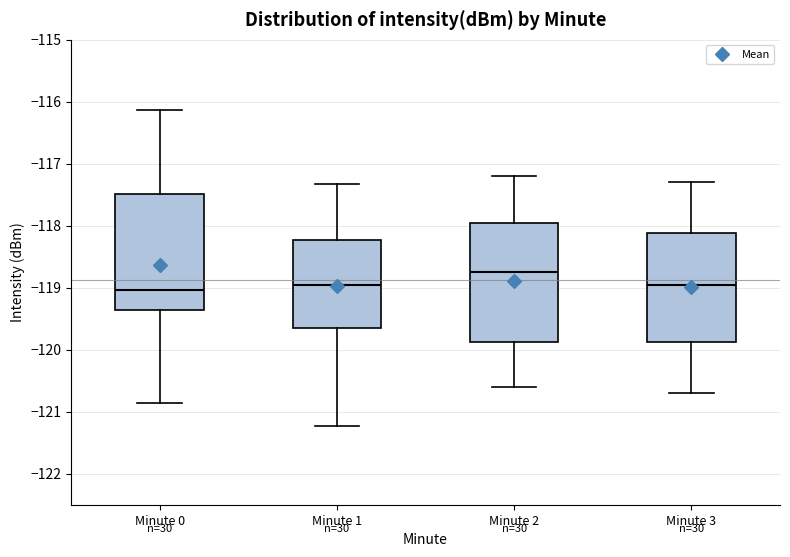

Reading left to right, transcribe this box plot: for each box, give where its median line is, the range the box spans, and where its two whiskers end, as read against the y-axis. The values are not printed on the chart, so give them approximately, as read against the axis.

Minute 0: median -119.0, box -119.4 to -117.5, whiskers -120.9 to -116.1
Minute 1: median -119.0, box -119.6 to -118.2, whiskers -121.2 to -117.3
Minute 2: median -118.7, box -119.9 to -117.9, whiskers -120.6 to -117.2
Minute 3: median -118.9, box -119.9 to -118.1, whiskers -120.7 to -117.3